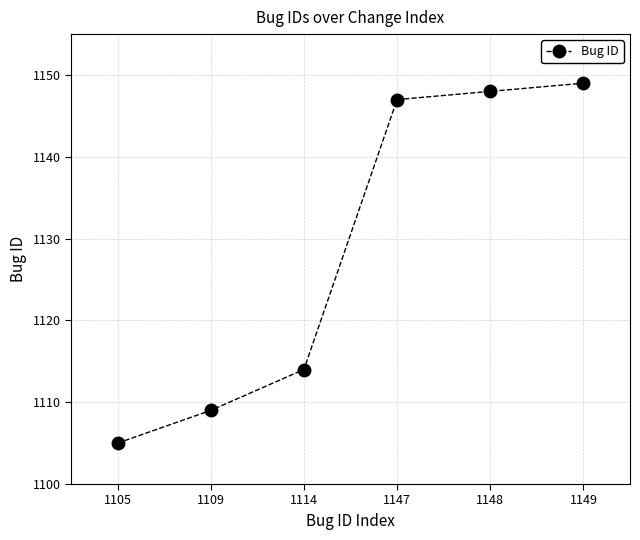

Reading left to right, extract all data points from this chart.

1105	1109	1114	1147	1148	1149